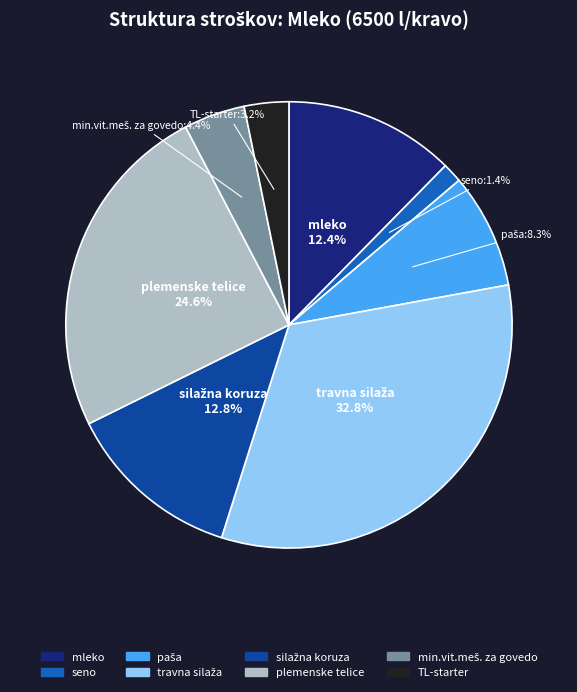

Does TL-starter account for over 50% of the chart?

No